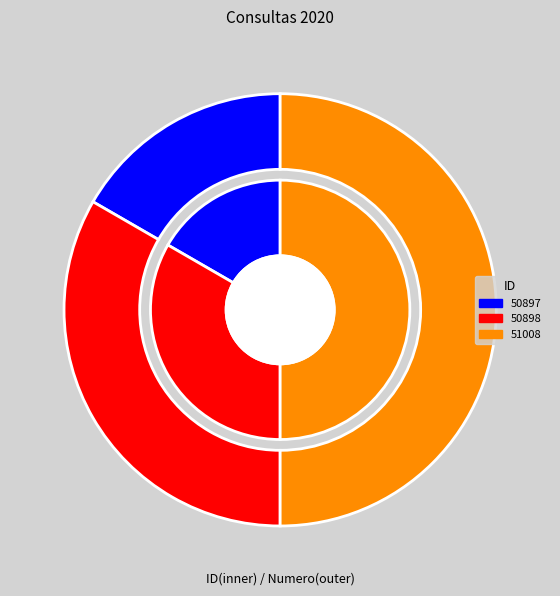

Rank the categories by value from lowest to highest.

50897, 50898, 51008